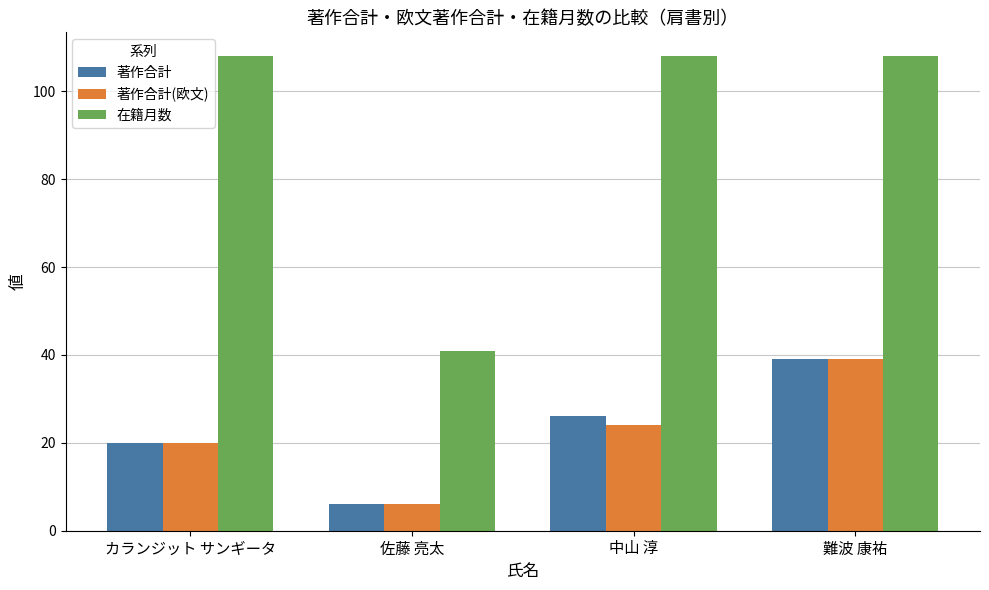

What is the label of the 3rd bar from the right?

佐藤 亮太